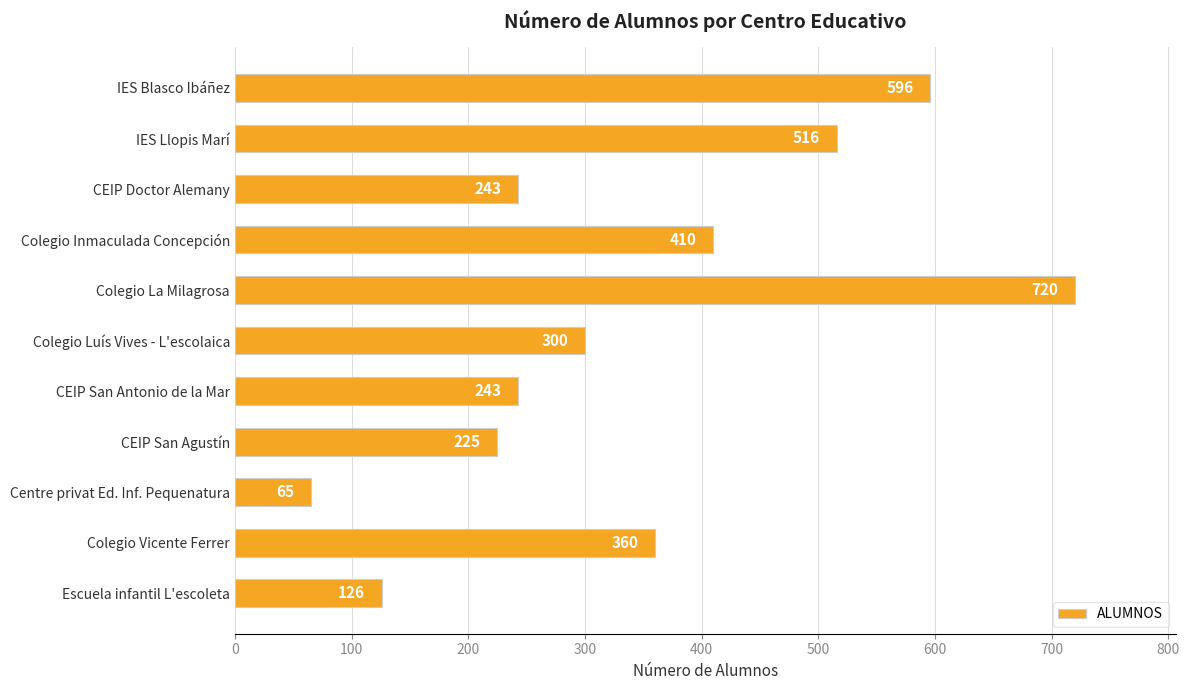

Are the bars horizontal?

Yes